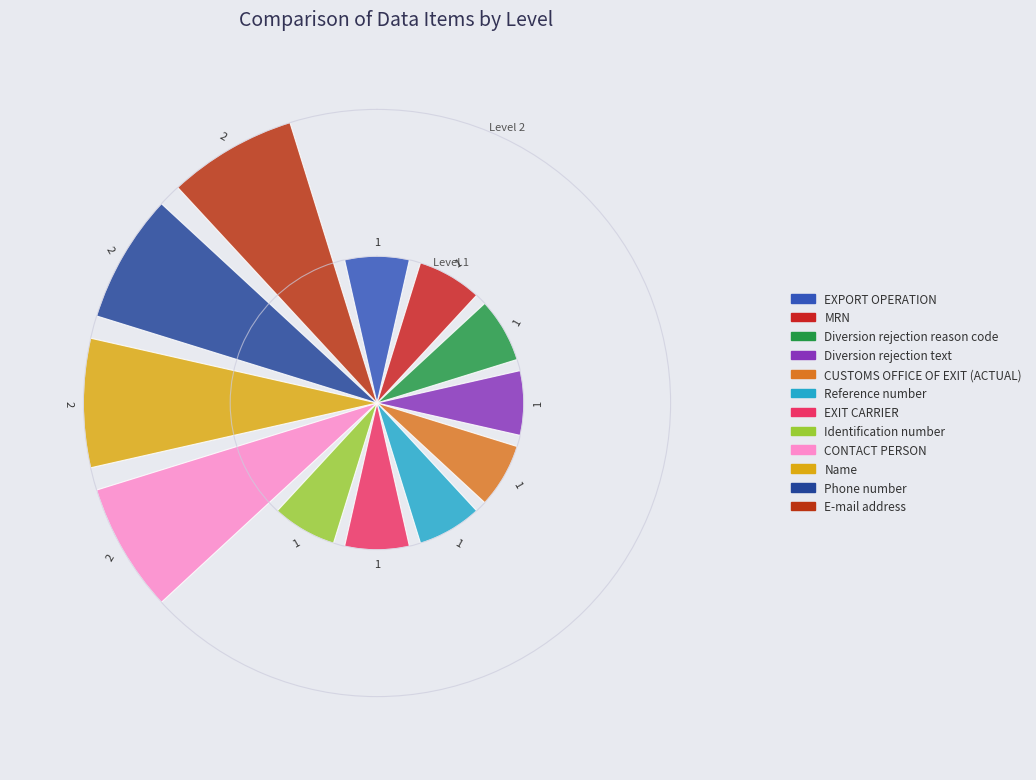

How many values are between 1 and 2?

12